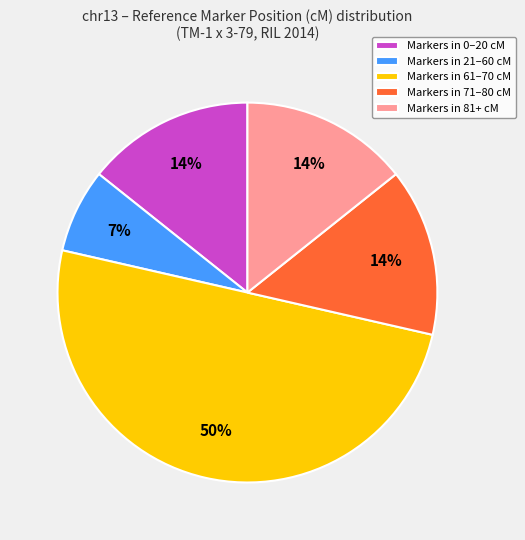

Does Markers in 71–80 cM represent more than half of the total?

No